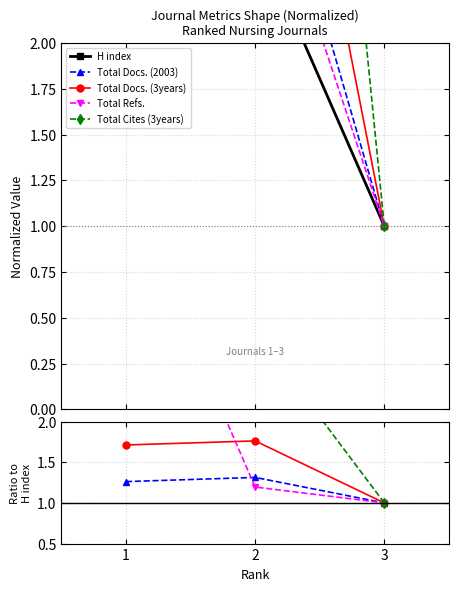

True or false: Total Docs. (2003) has a value of 0.3 at 1.

False